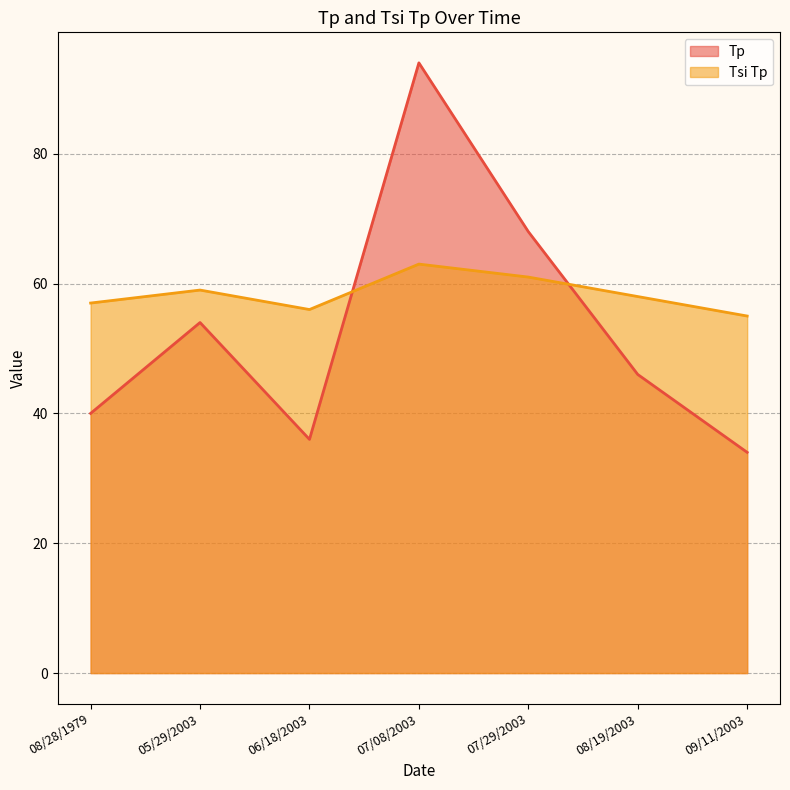

What is the difference between the maximum and minimum values in the Tsi Tp series?

8